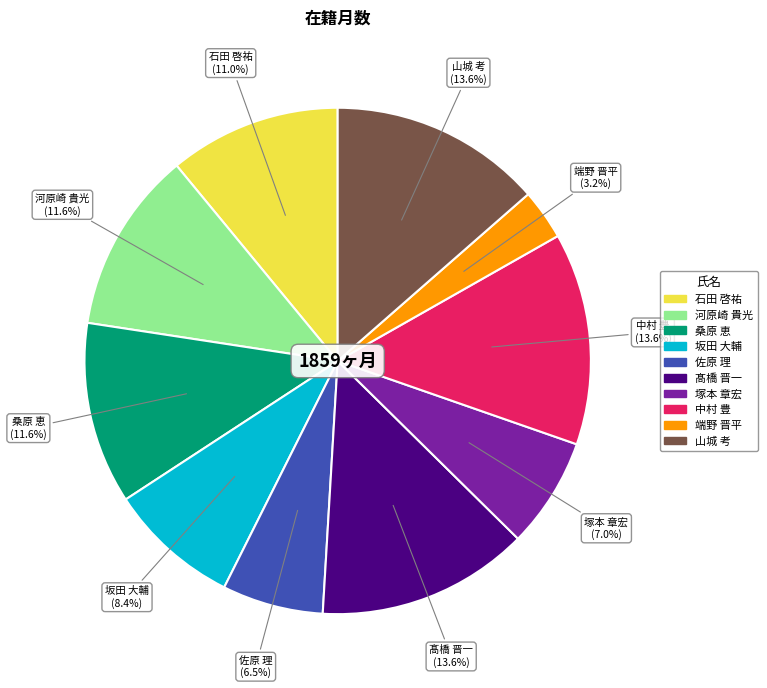

Which category has the smallest portion of the pie?

端野 晋平